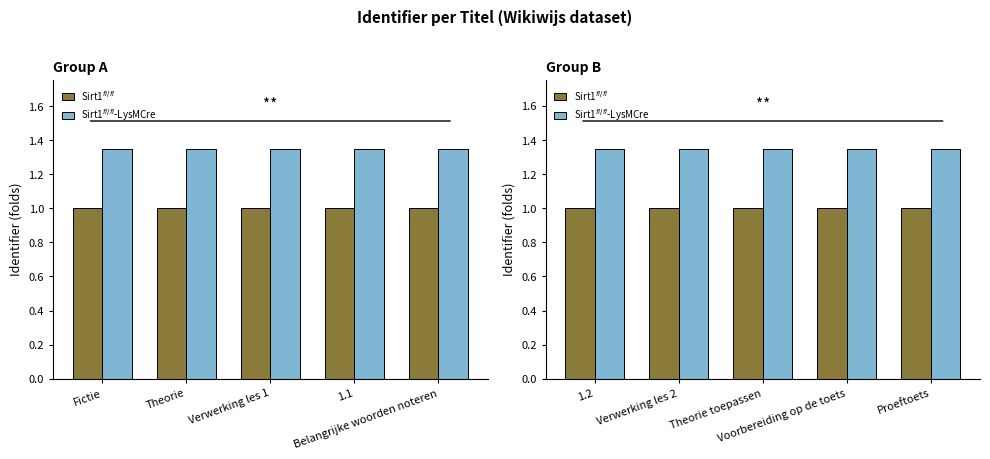

Is the value of Sirt1$^{fl/fl}$ at Theorie toepassen greater than the value of Sirt1$^{fl/fl}$-LysMCre at Verwerking les 2?

No